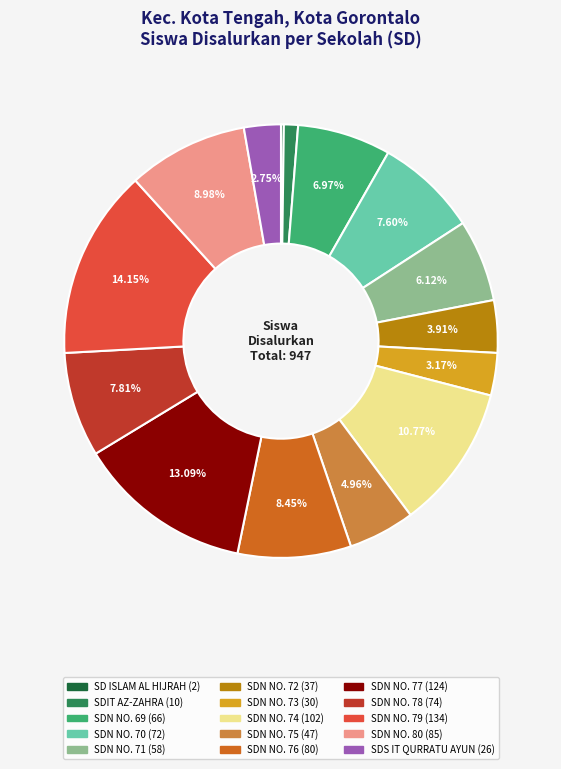

To the nearest percent, what percentage of the pie is SDS IT QURRATU AYUN?

3%